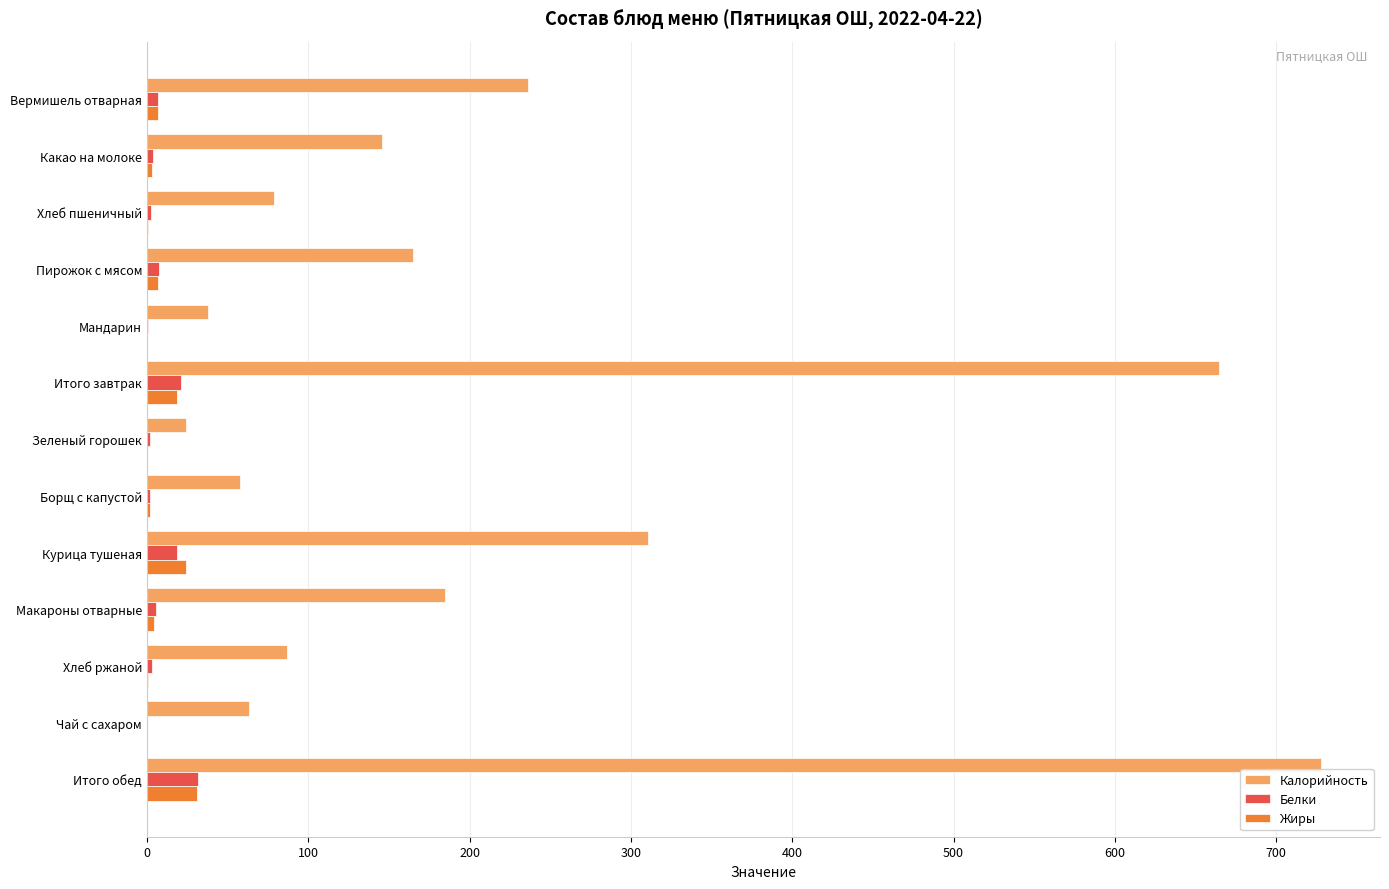

Which series has the widest spread of values?

Калорийность